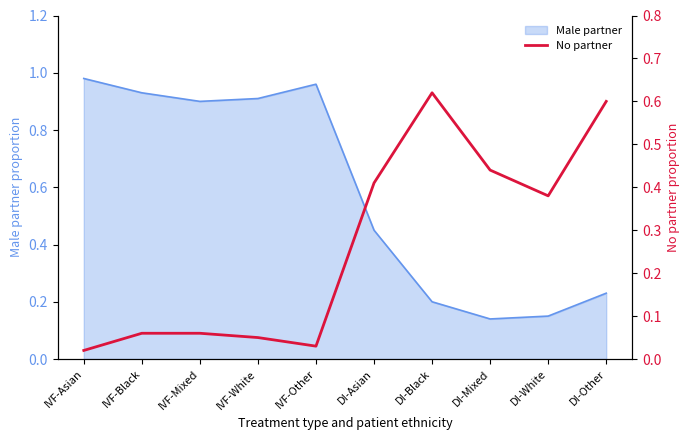

Which label corresponds to the smallest value in the chart?

IVF-Asian